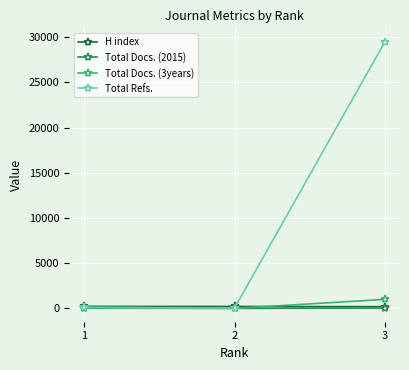

Which series has the largest total across all categories?

Total Refs.